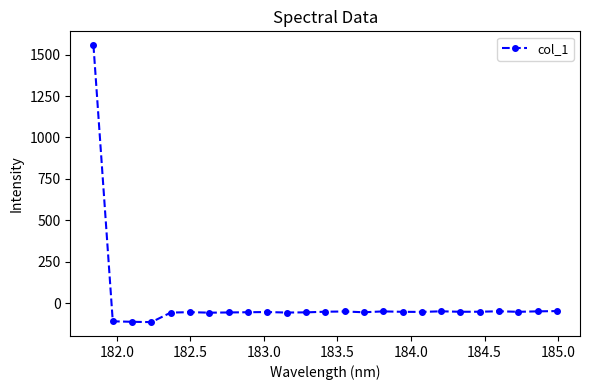

What is the minimum value shown in the chart?

-114.6